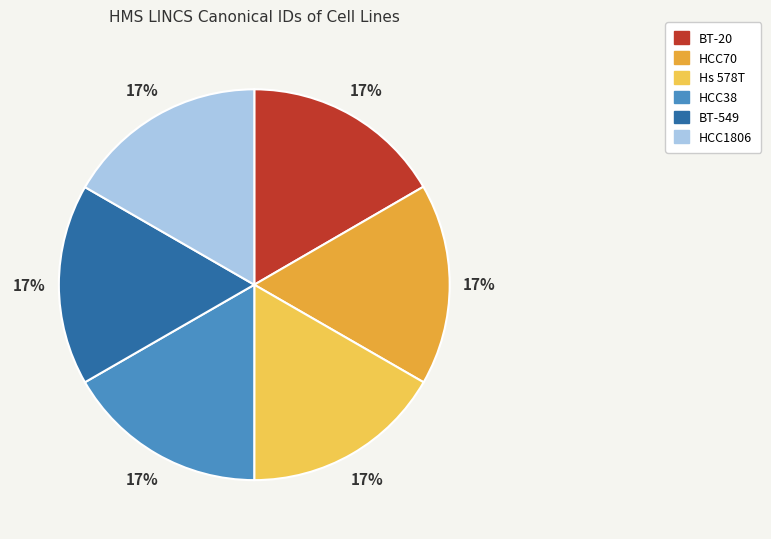

What percentage is the HCC38 slice, to the nearest percent?

17%